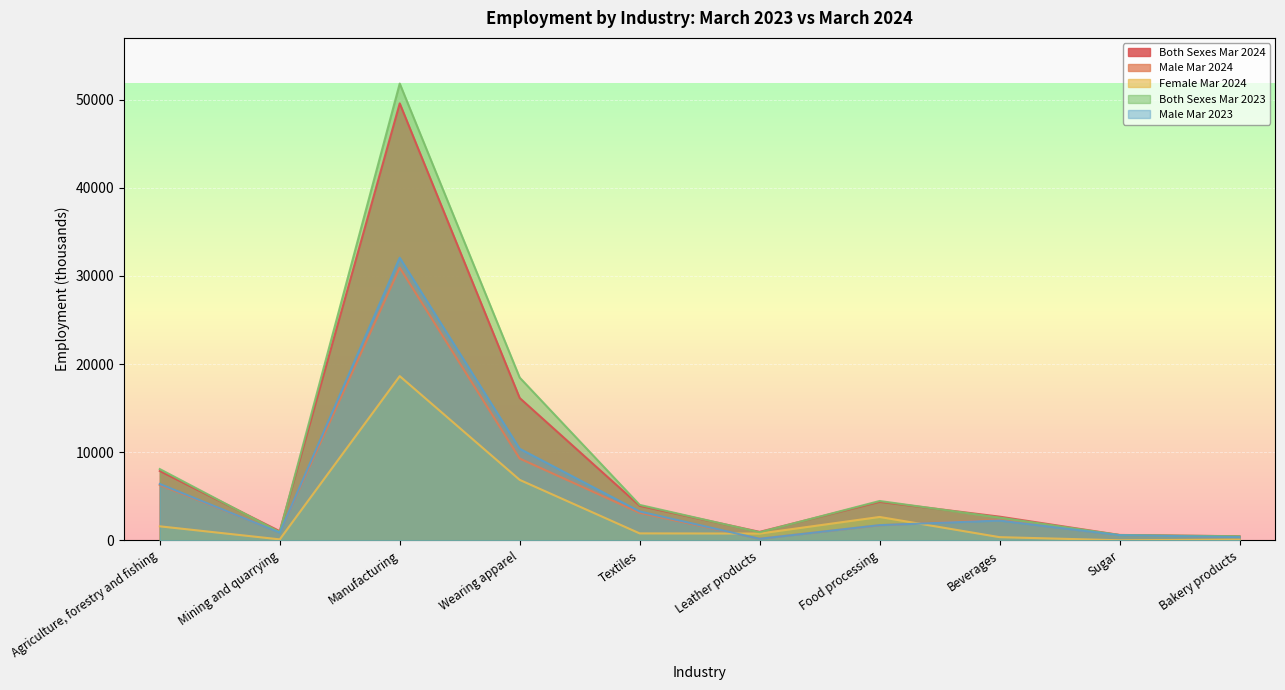

At which label does Both Sexes Mar 2024 first exceed 3927?

Agriculture, forestry and fishing